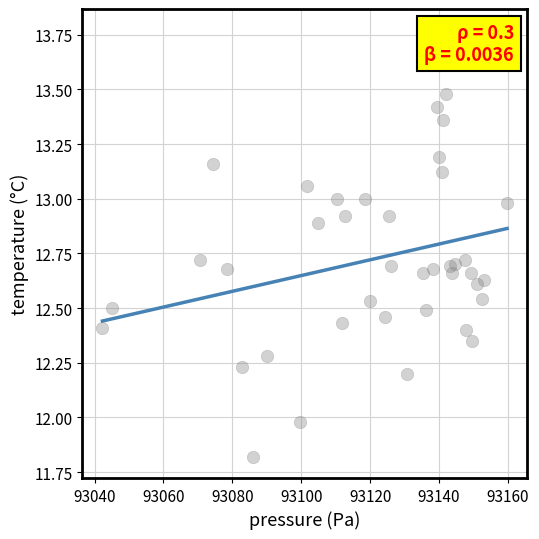

What is the range of X values (max minus min)?

117.5